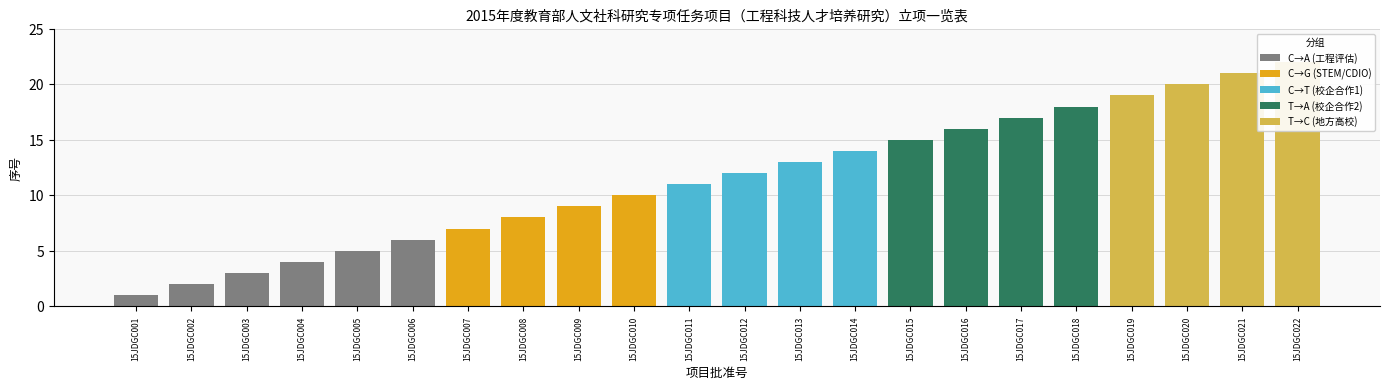

Between 15JDGC018 and 15JDGC005, which is larger?

15JDGC018